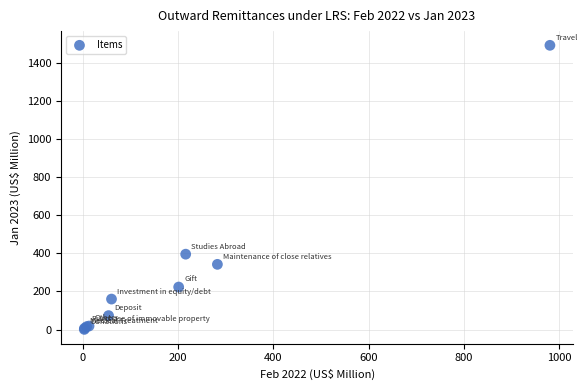

What Y value in the scatter plot is closest to 746?

395.9